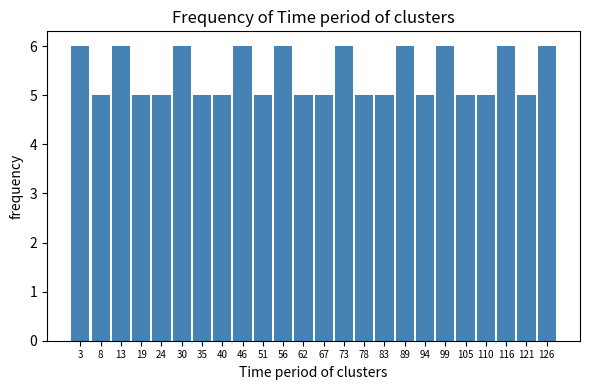

Reading left to right, transcribe this chart: for each bar, give the range it covers on the x-axis and its height. Neither the bar edges nor the heights are printed on the chart, so give them approximately, as read against the axes.

0 to 5: 6
5 to 11: 5
11 to 16: 6
16 to 22: 5
22 to 27: 5
27 to 32: 6
32 to 38: 5
38 to 43: 5
43 to 48: 6
48 to 54: 5
54 to 59: 6
59 to 65: 5
65 to 70: 5
70 to 75: 6
75 to 81: 5
81 to 86: 5
86 to 91: 6
91 to 97: 5
97 to 102: 6
102 to 108: 5
108 to 113: 5
113 to 118: 6
118 to 124: 5
124 to 129: 6